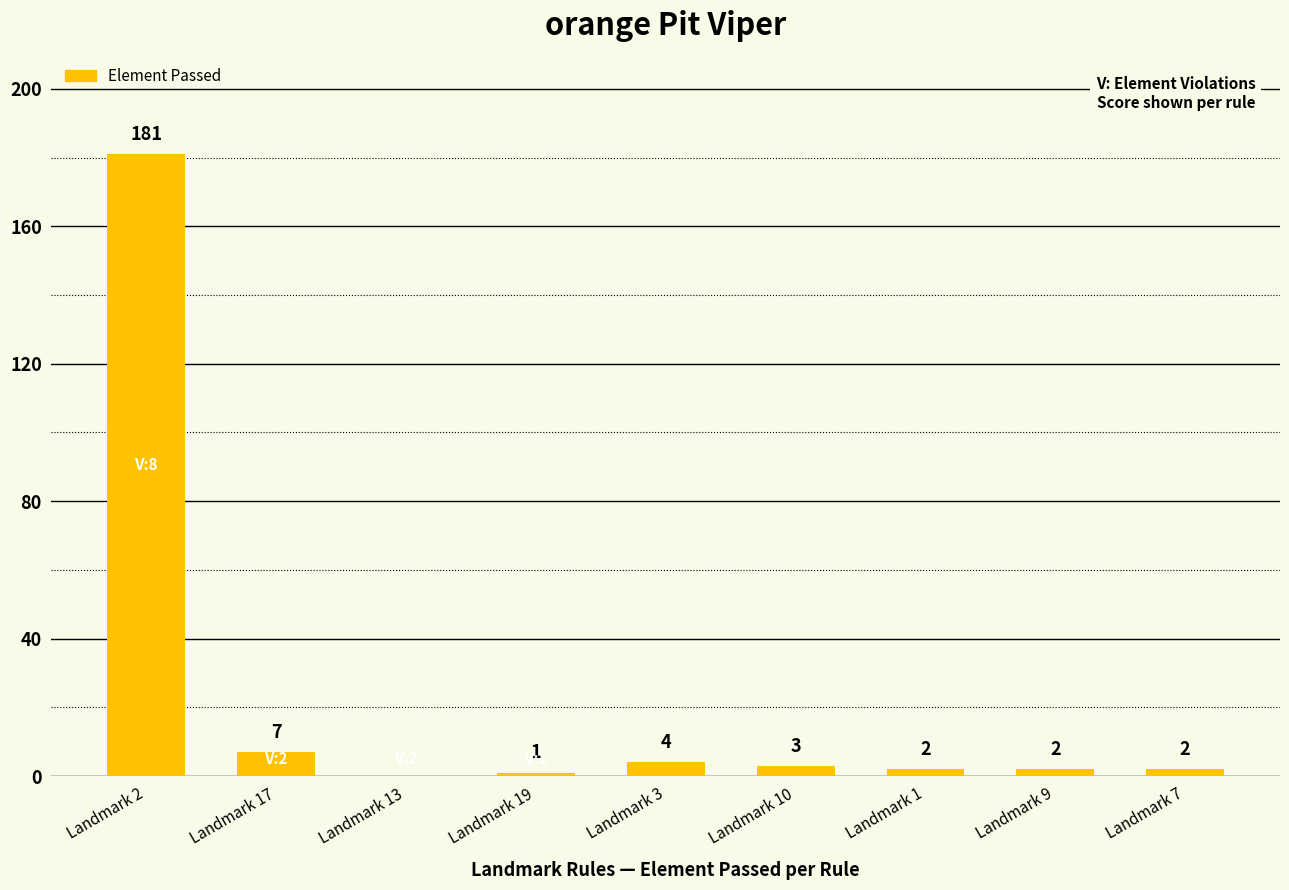

Between Landmark 19 and Landmark 7, which is larger?

Landmark 7